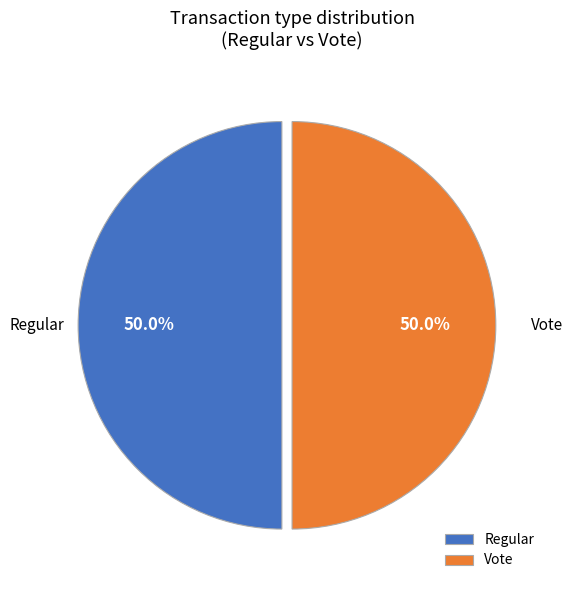

Count the number of slices in the pie.

2